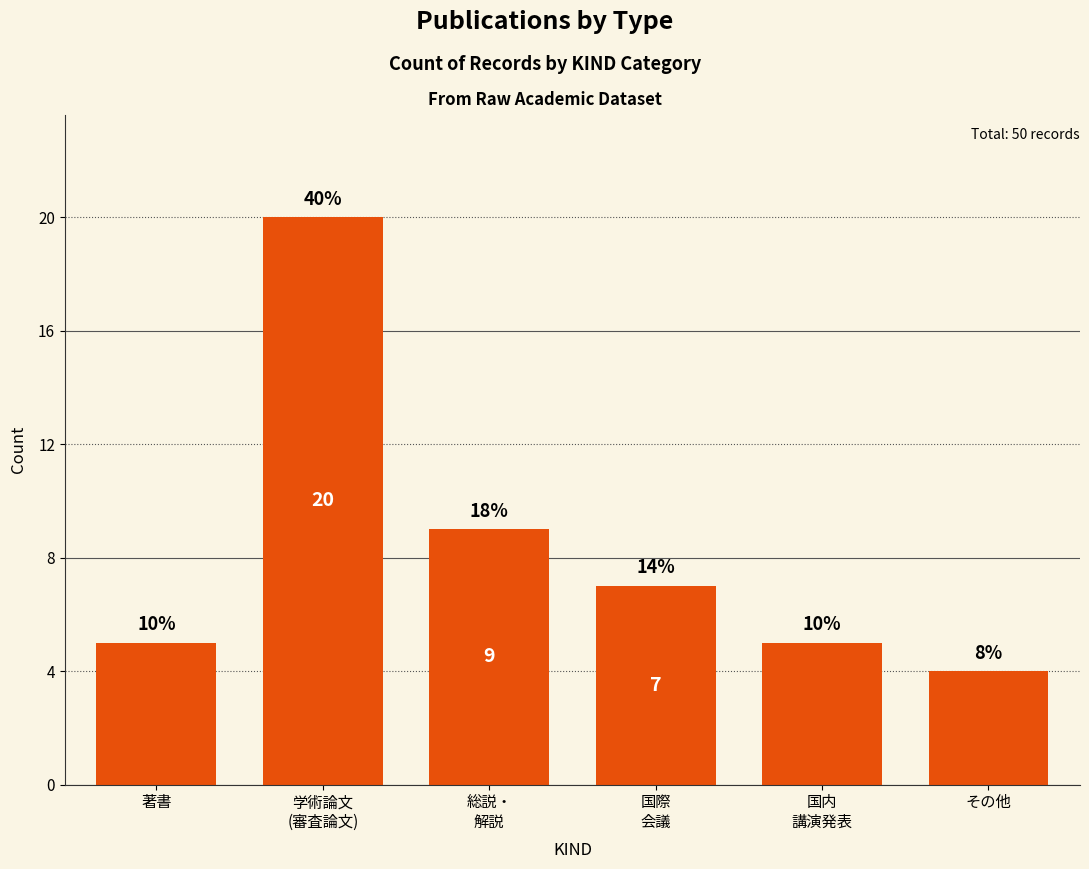

What is the change in value from 著書 to 学術論文
(審査論文)?

+15